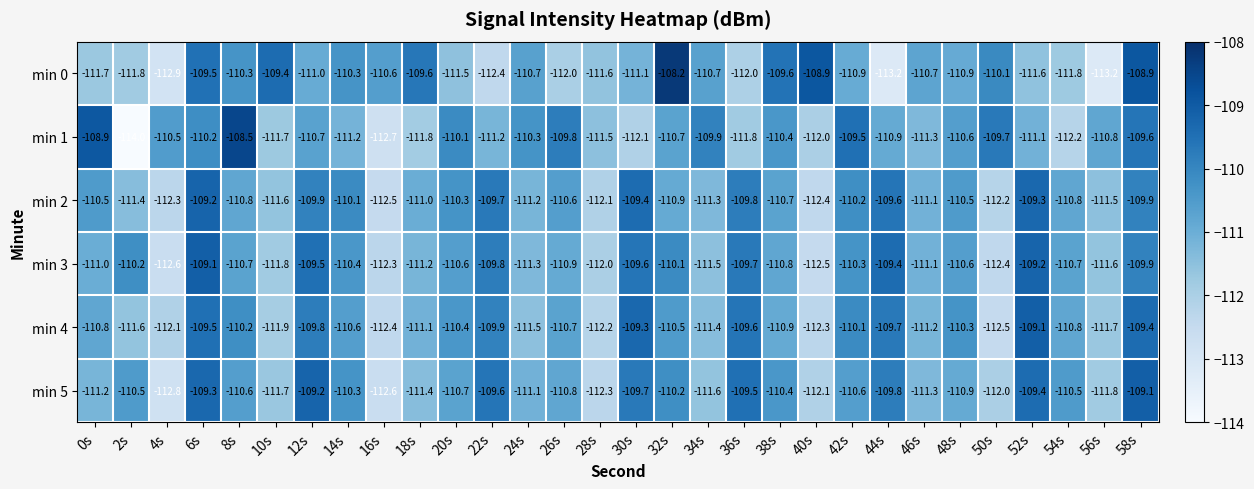

What is the difference between the second highest and second lowest values in the min 3 series?

3.3